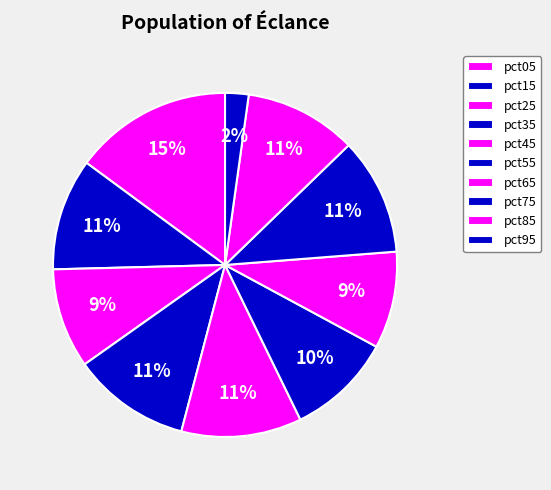

To the nearest percent, what is the difference between the pct75 and pct05 slice percentages?

4%